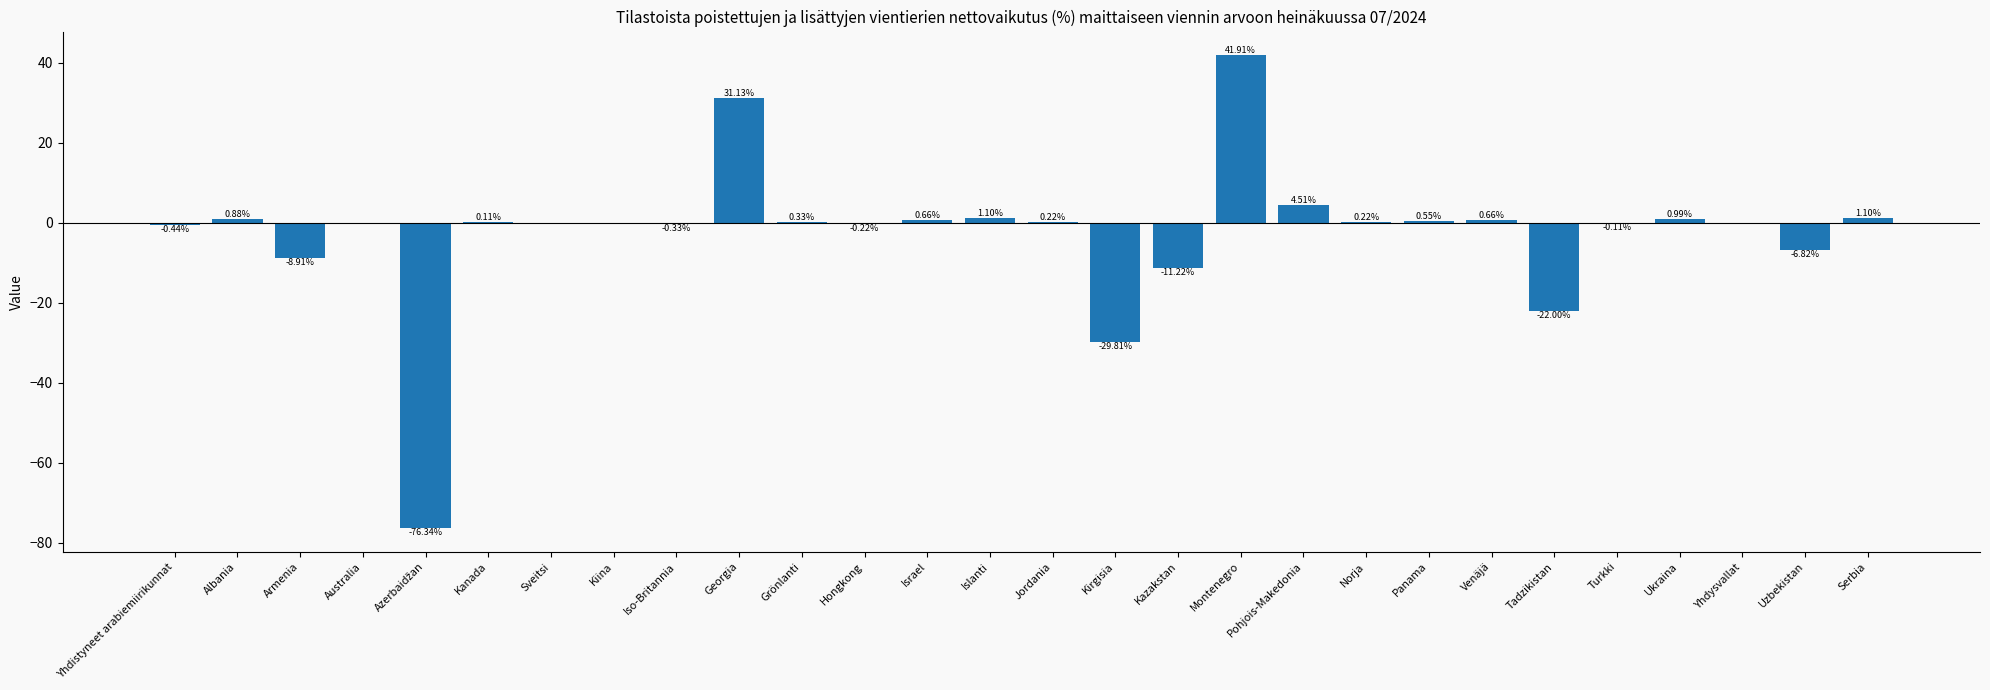

What is the change in value from Australia to Montenegro?

+41.9